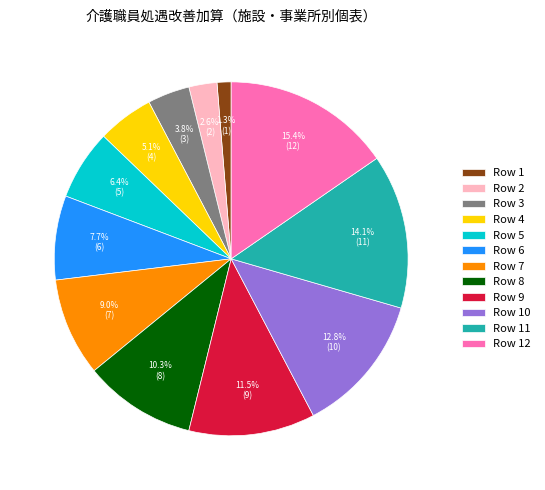

Do Row 7 and Row 6 together represent more than half of the pie?

No